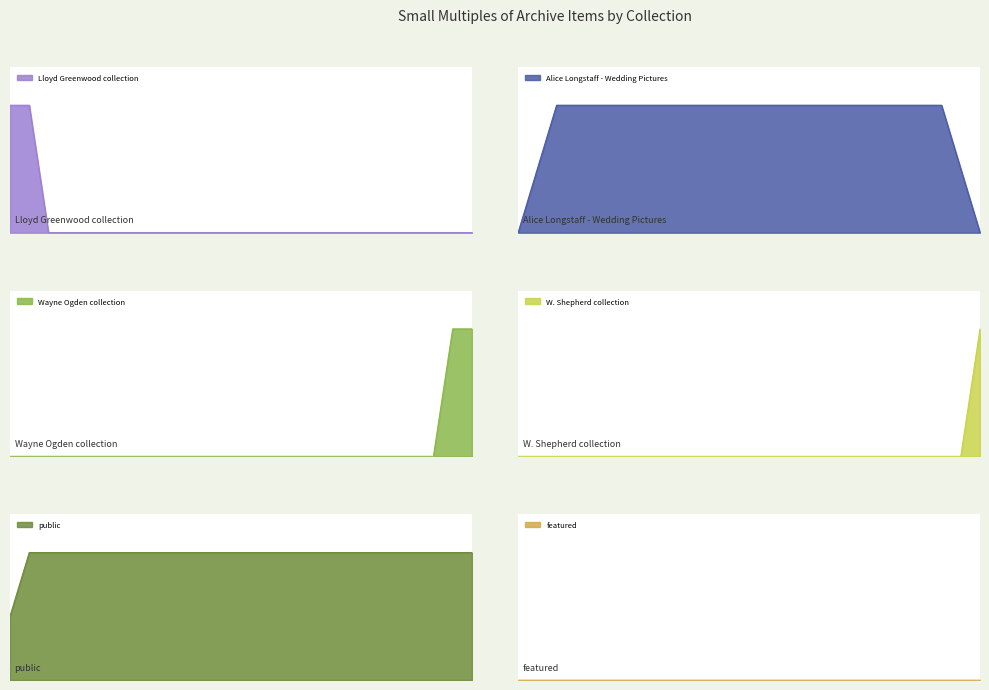

Does the chart have visible grid lines?

No